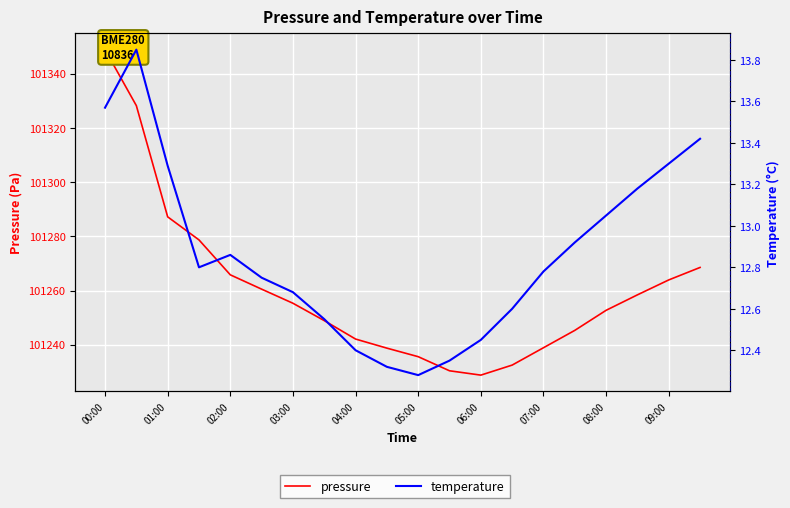

Read the pressure value at 09:00.

101263.9